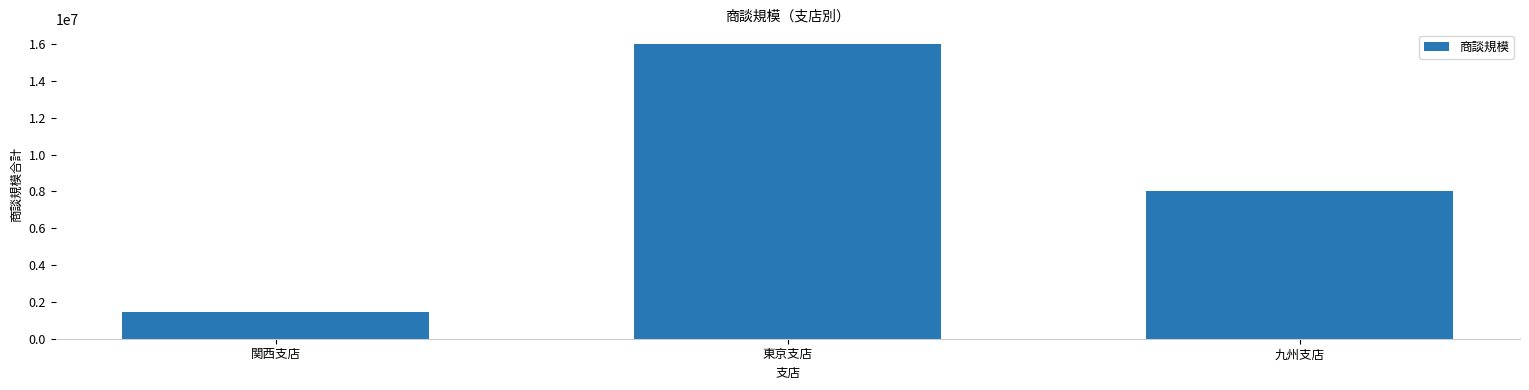

Does the chart contain stacked bars?

No